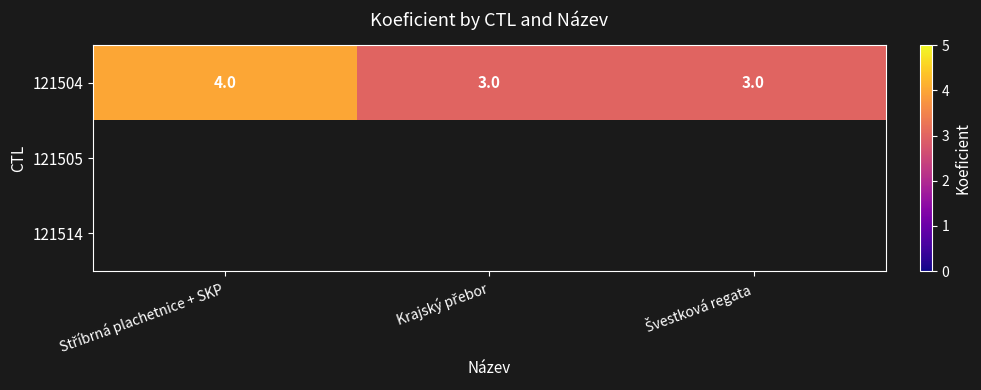

Count the 121504 values in the range 3 to 4.

3